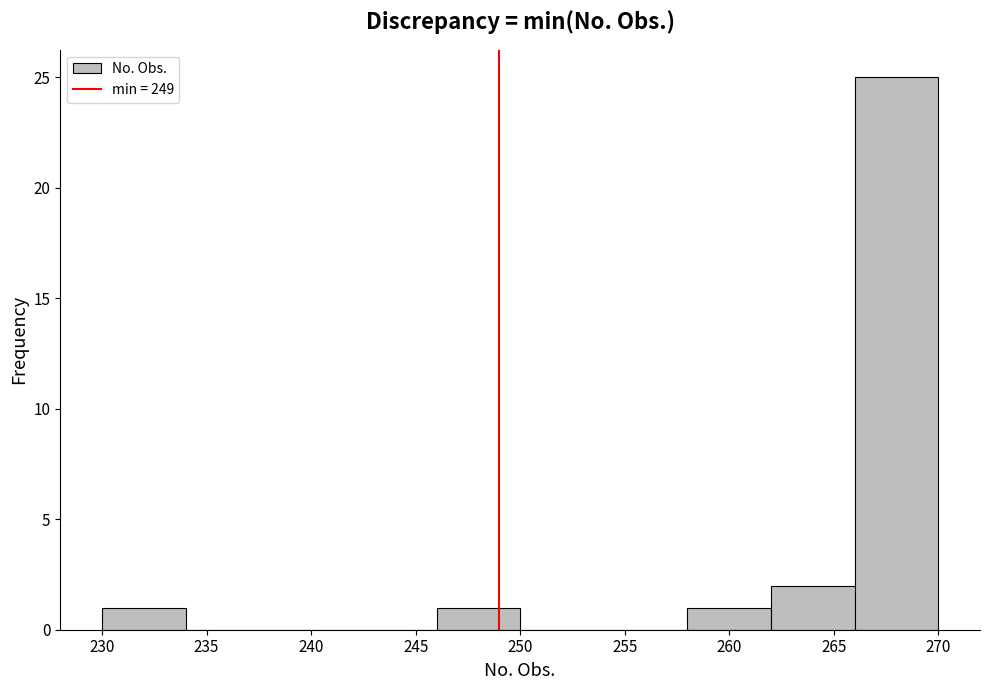

What is the height of the bar covering 266 to 270 on the x-axis? The values are not printed on the chart, so give them approximately, as read against the axis.

25